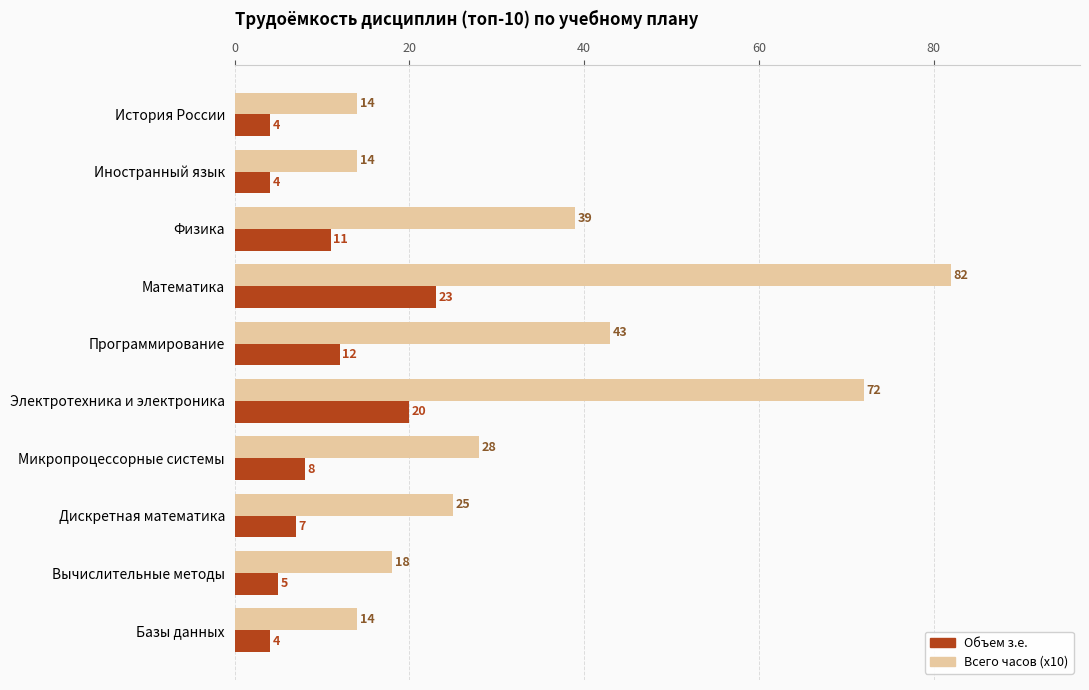

What is the total value across all series at Базы данных?

18